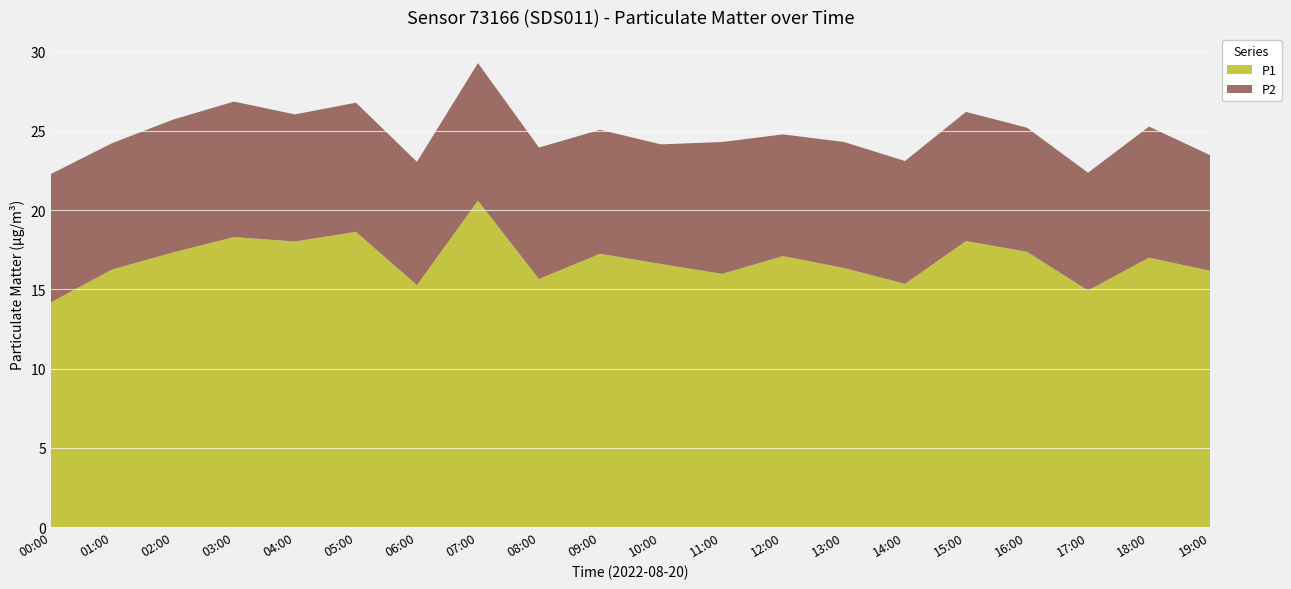

Reading left to right, extract all data points from this chart.

P1: 00:00=14.2	01:00=16.2	02:00=17.3	03:00=18.3	04:00=18.0	05:00=18.6	06:00=15.3	07:00=20.6	08:00=15.7	09:00=17.2	10:00=16.6	11:00=16.0	12:00=17.1	13:00=16.4	14:00=15.3	15:00=18.1	16:00=17.4	17:00=14.9	18:00=17.0	19:00=16.2
P2: 00:00=8.1	01:00=8.0	02:00=8.4	03:00=8.6	04:00=8.0	05:00=8.2	06:00=7.8	07:00=8.7	08:00=8.3	09:00=7.8	10:00=7.5	11:00=8.3	12:00=7.7	13:00=8.0	14:00=7.8	15:00=8.2	16:00=7.8	17:00=7.4	18:00=8.3	19:00=7.3